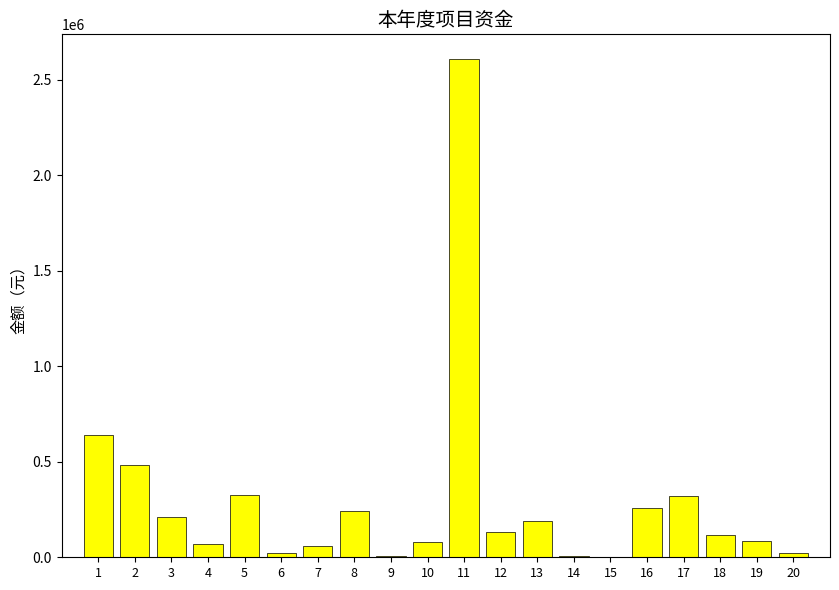

Which has a higher value, 4 or 13?

13